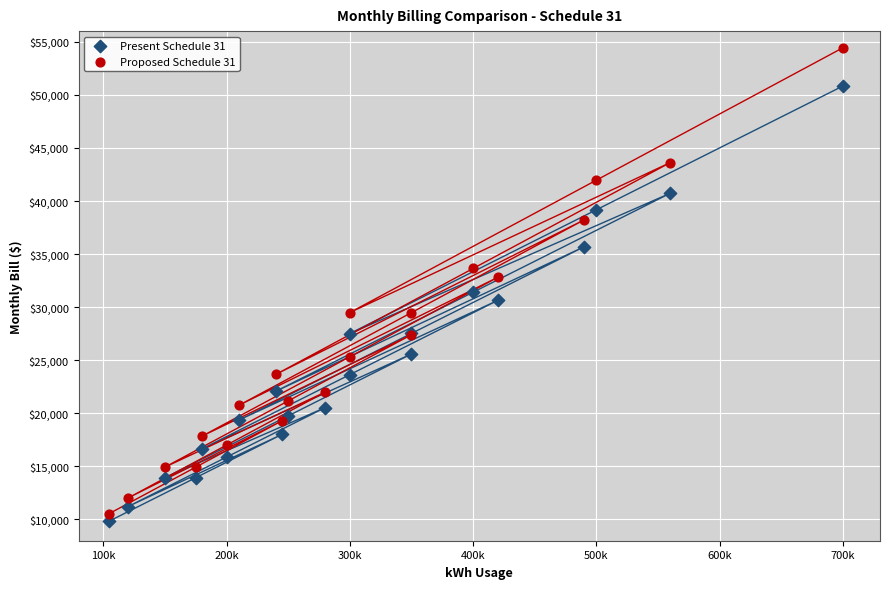

Which series contains the highest Y value?

Proposed Schedule 31